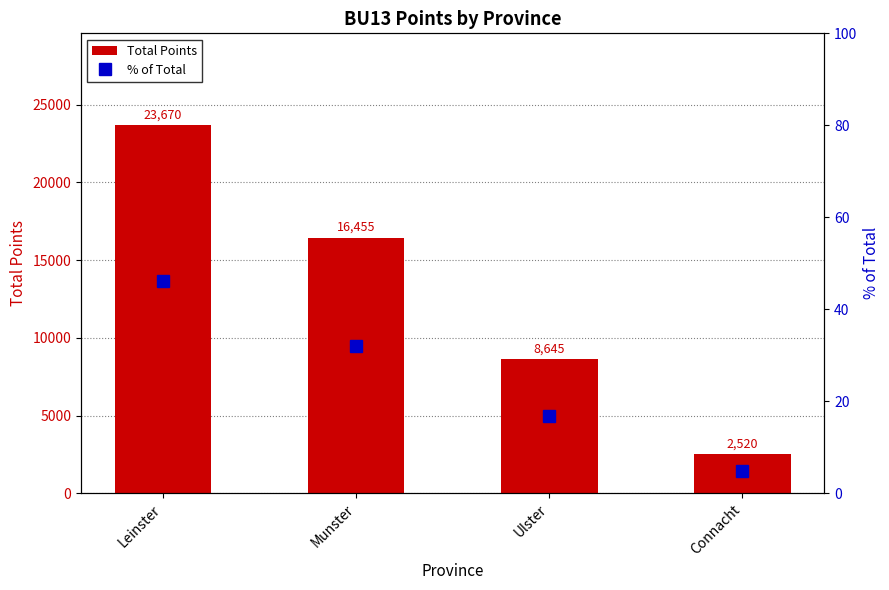

Where is Total Points nearest to the value 13095?

Munster